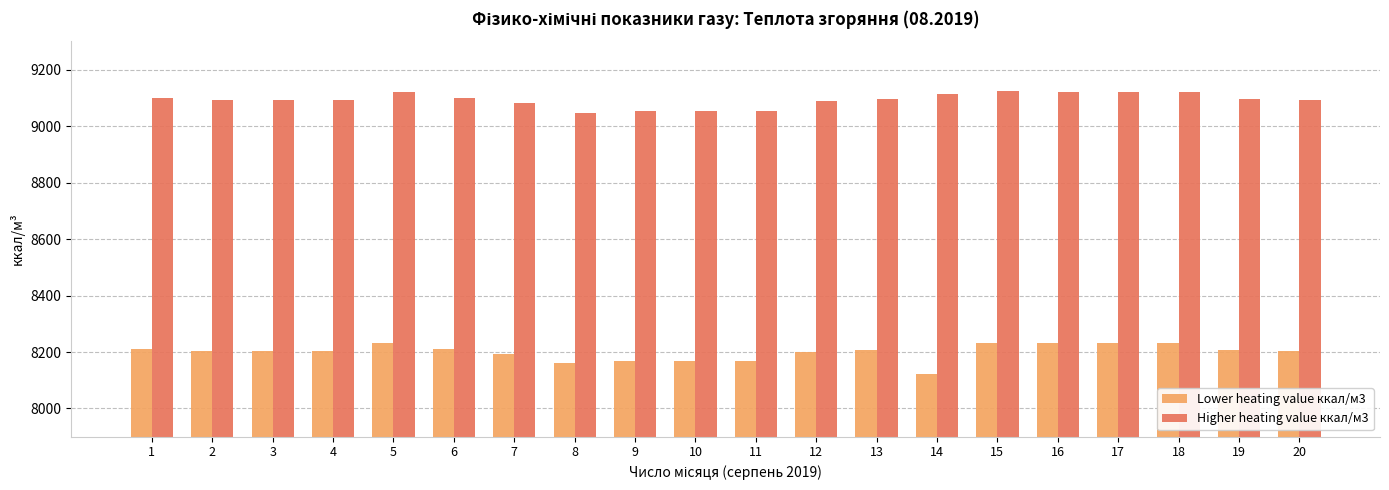

Between 5 and 8, which series saw the biggest shift?

Higher heating value ккал/м3